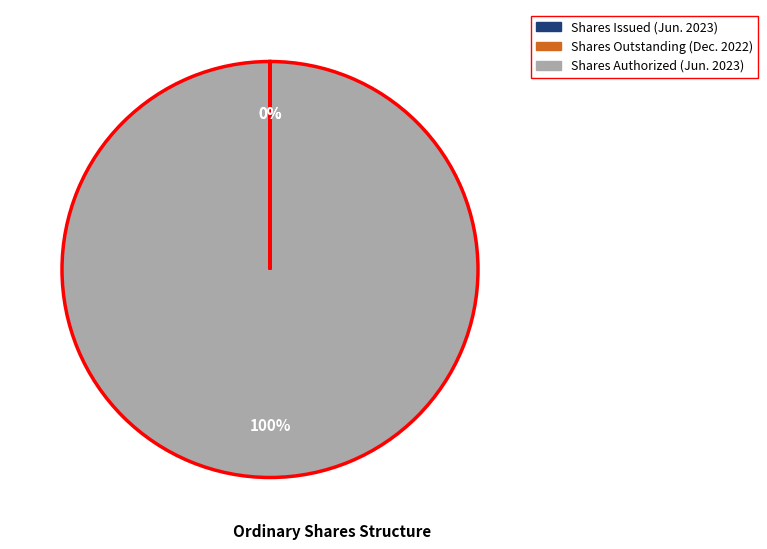

To the nearest percent, what is the average slice percentage?

33%